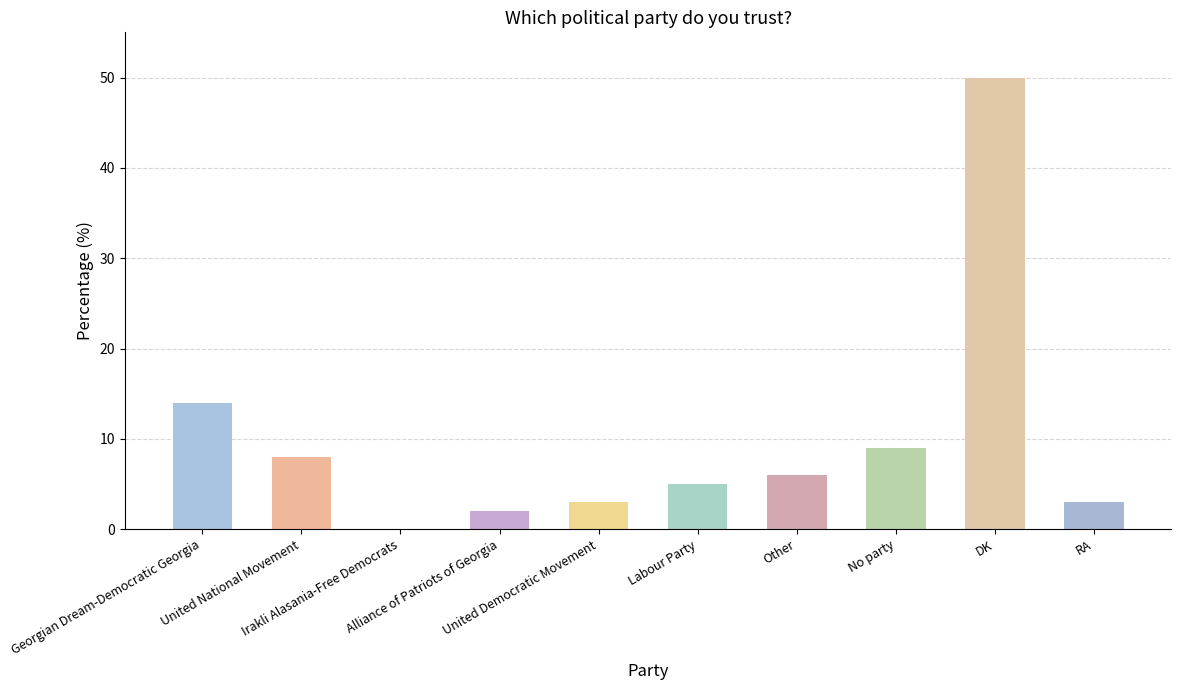

Between Labour Party and United Democratic Movement, which is larger?

Labour Party